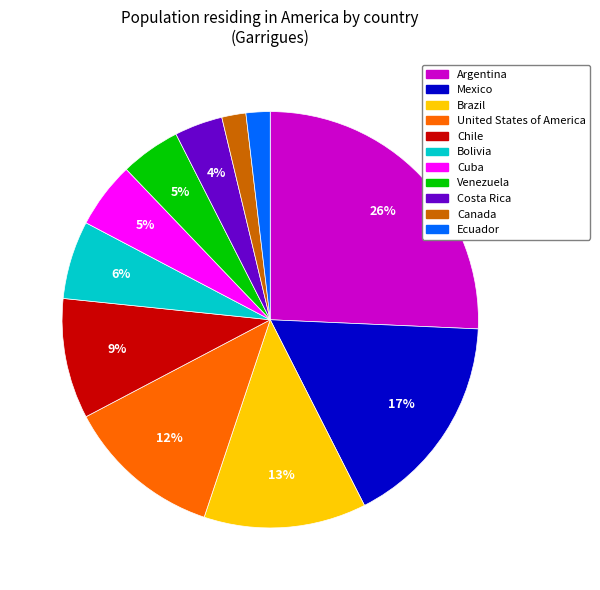

Between Mexico and Chile, which is larger?

Mexico